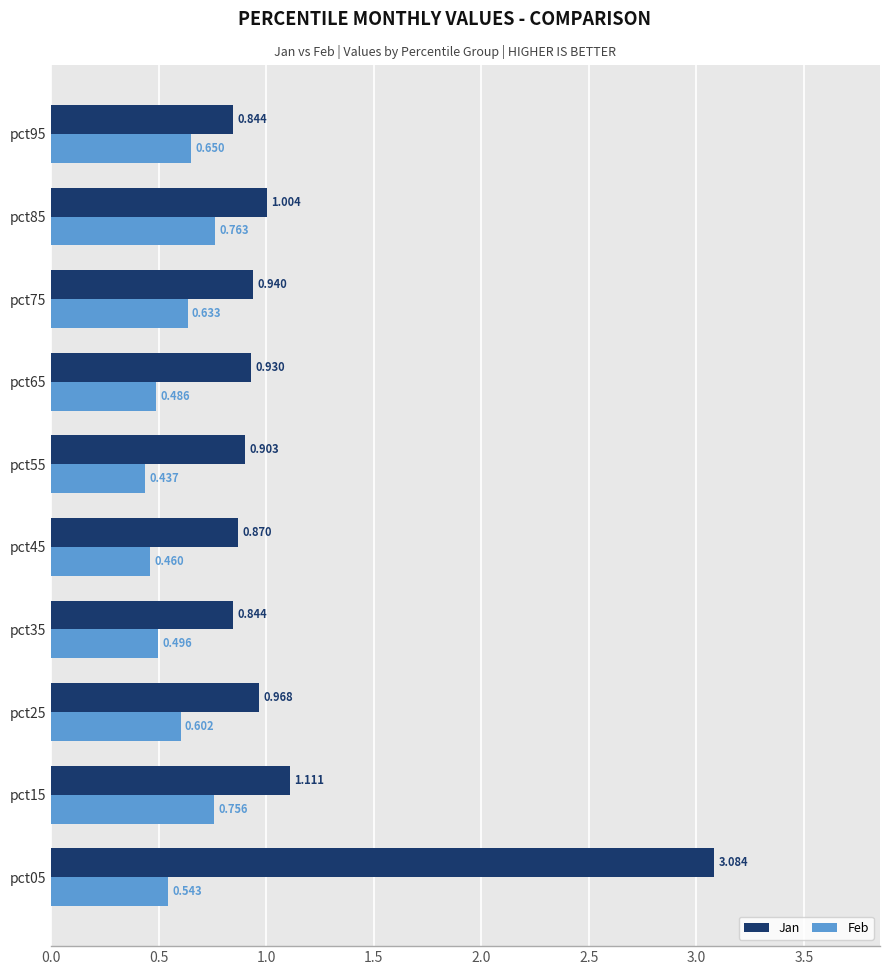

Is the value of Jan at pct65 greater than the value of Feb at pct25?

Yes